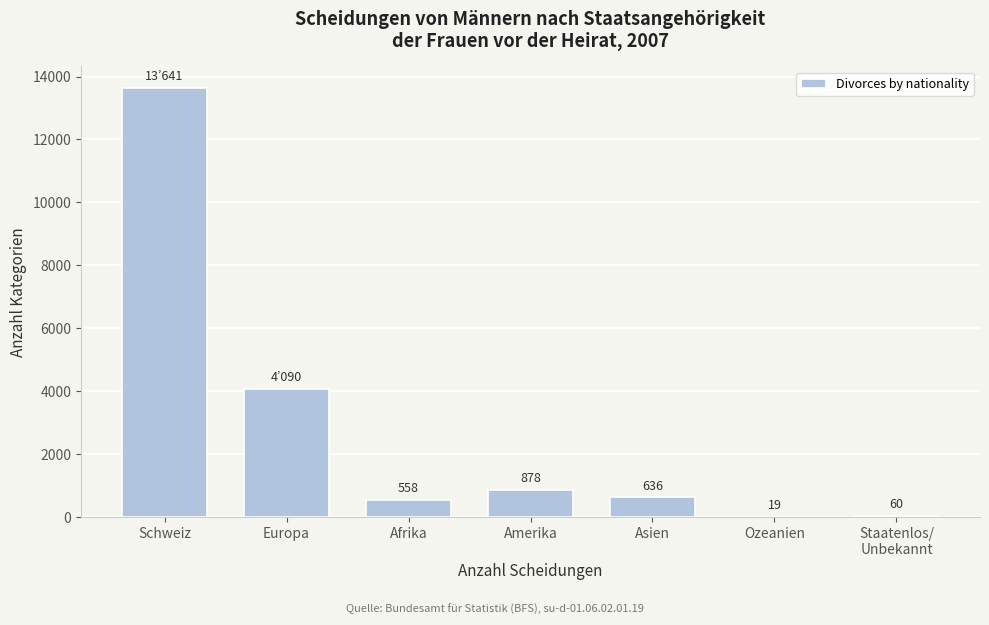

Is it true that the value at Afrika is 558?

True